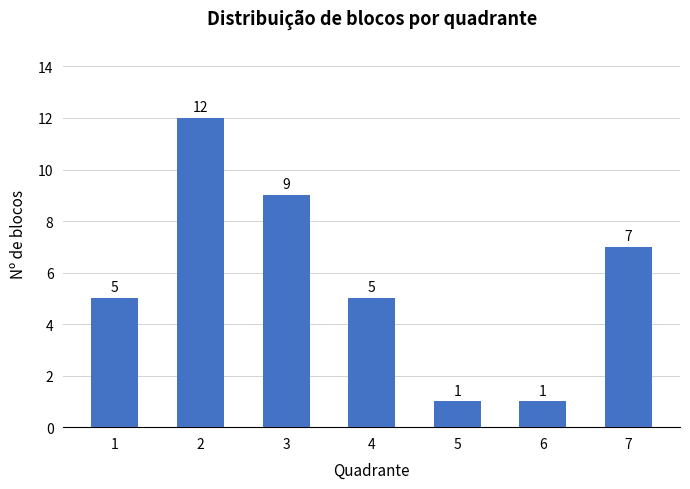

Reading left to right, extract all data points from this chart.

1=5	2=12	3=9	4=5	5=1	6=1	7=7